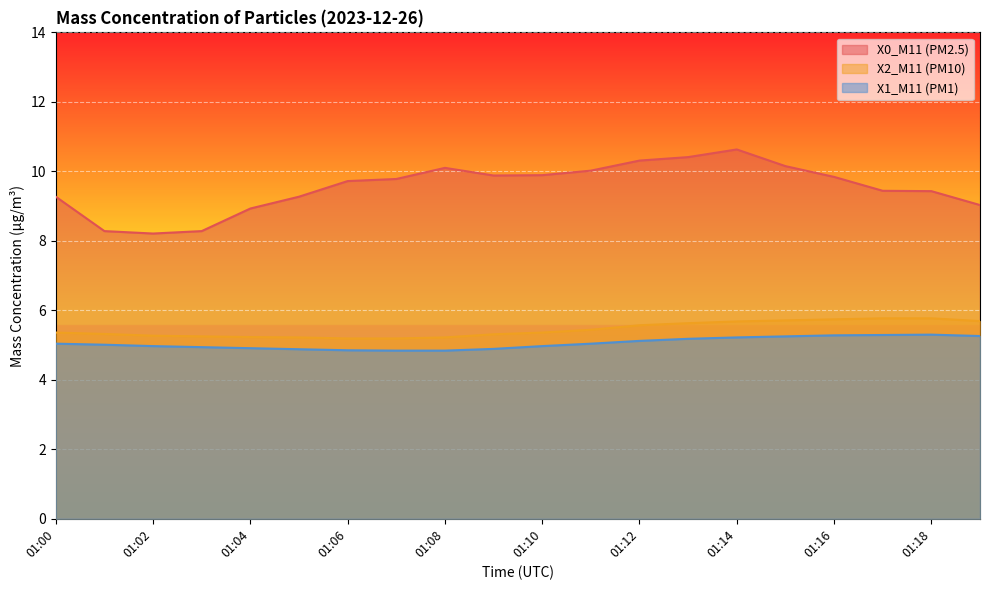

Is it true that X2_M11 (PM10) equals 5.2 at 01:07?

True